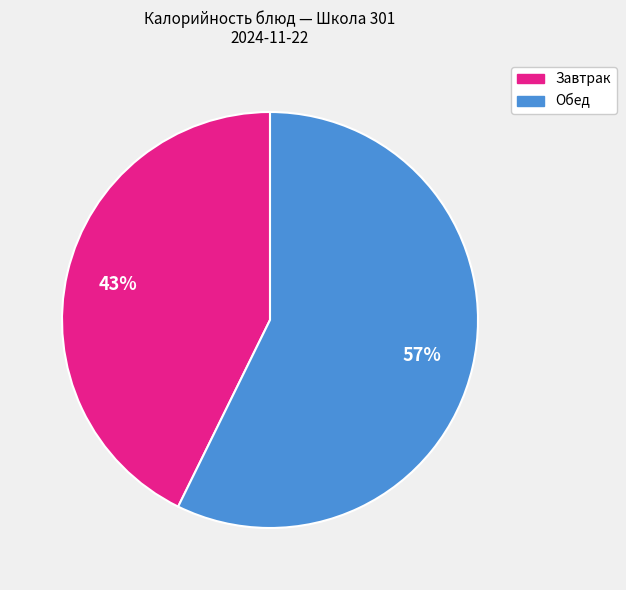

Is there a majority slice in this chart?

Yes